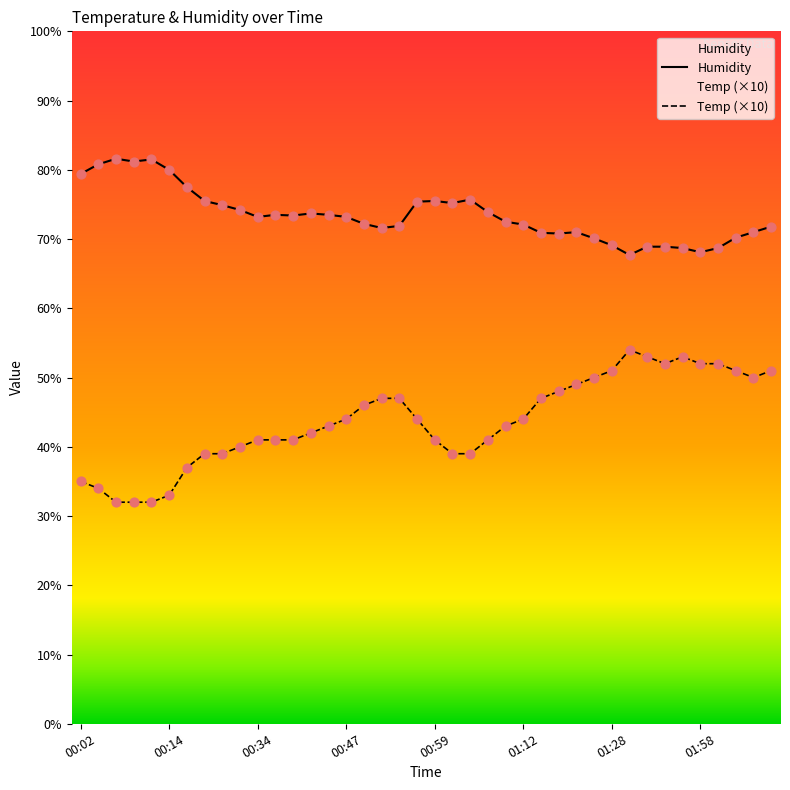

Which series contains the lowest Y value?

Temp (×10)